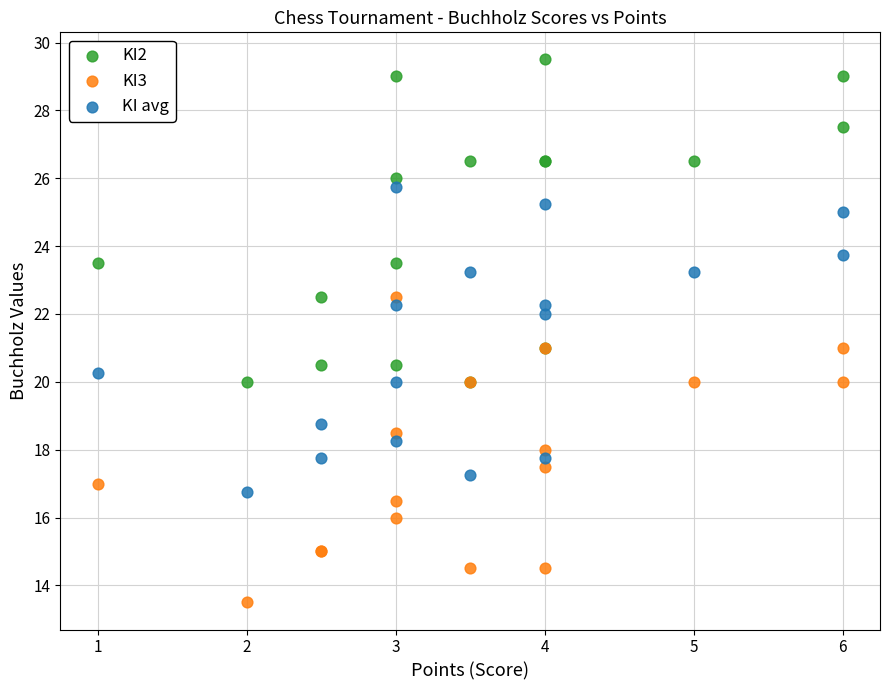

Which series reaches the minimum Y coordinate?

KI3